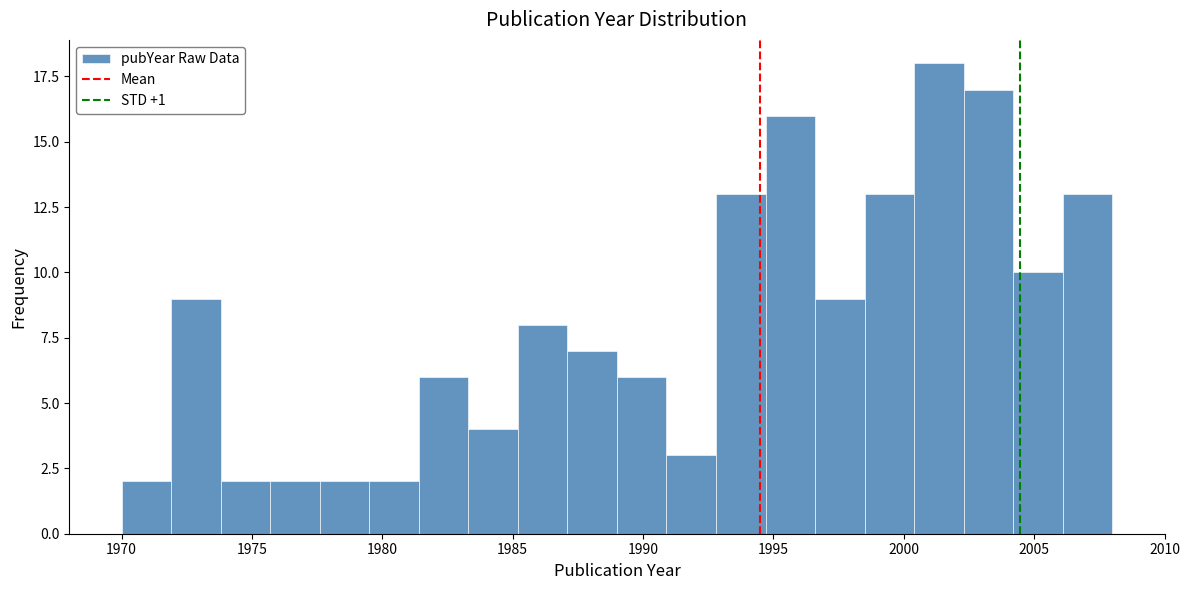

Around what value on the x-axis is the tallest bar? Give the approximate position of its centre, as read against the axis.

2001.5